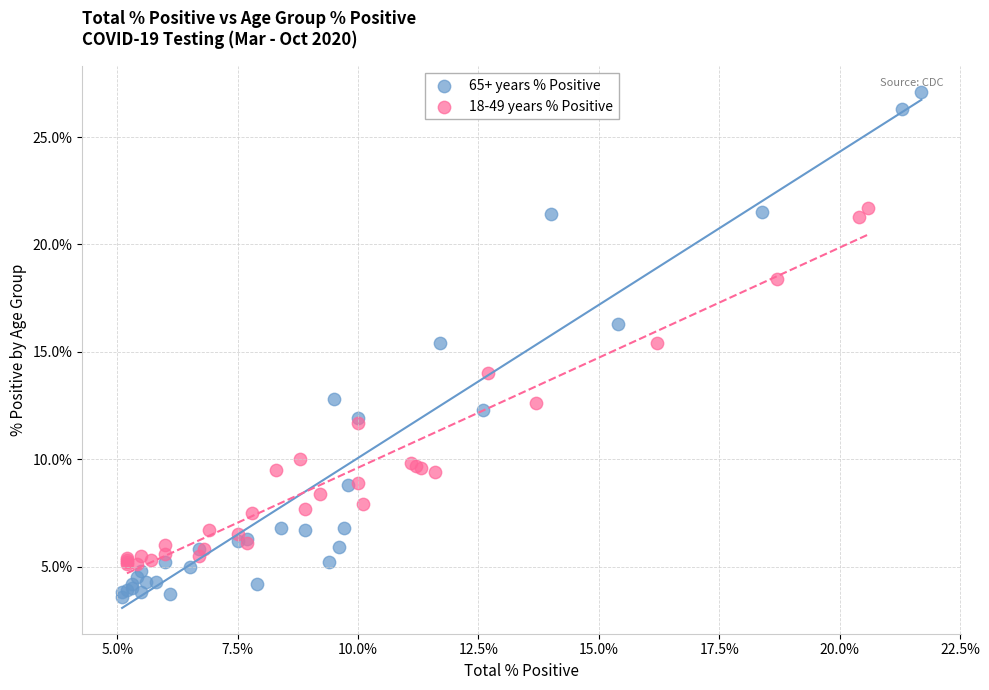

Which series reaches the maximum Y coordinate?

65+ years % Positive